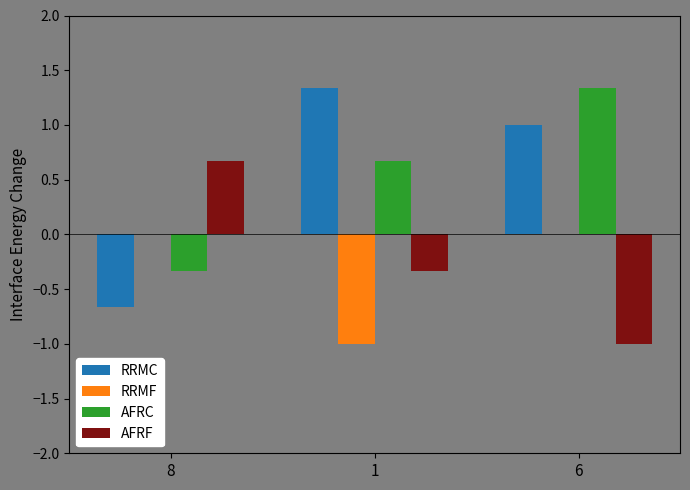

The RRMC series shows -0.1 at 8. True or false?

False